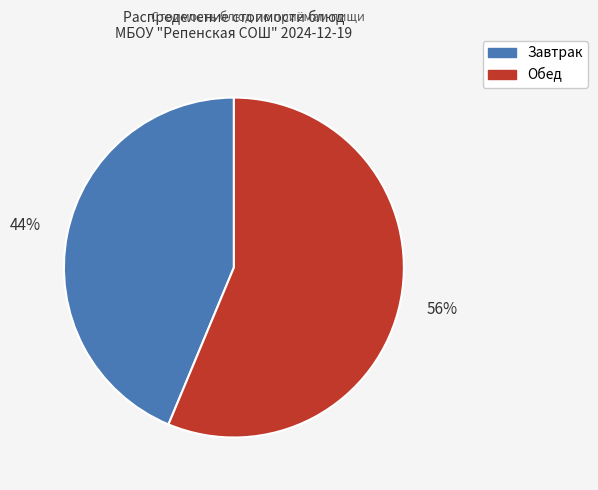

What is the smallest slice in the pie chart?

Завтрак